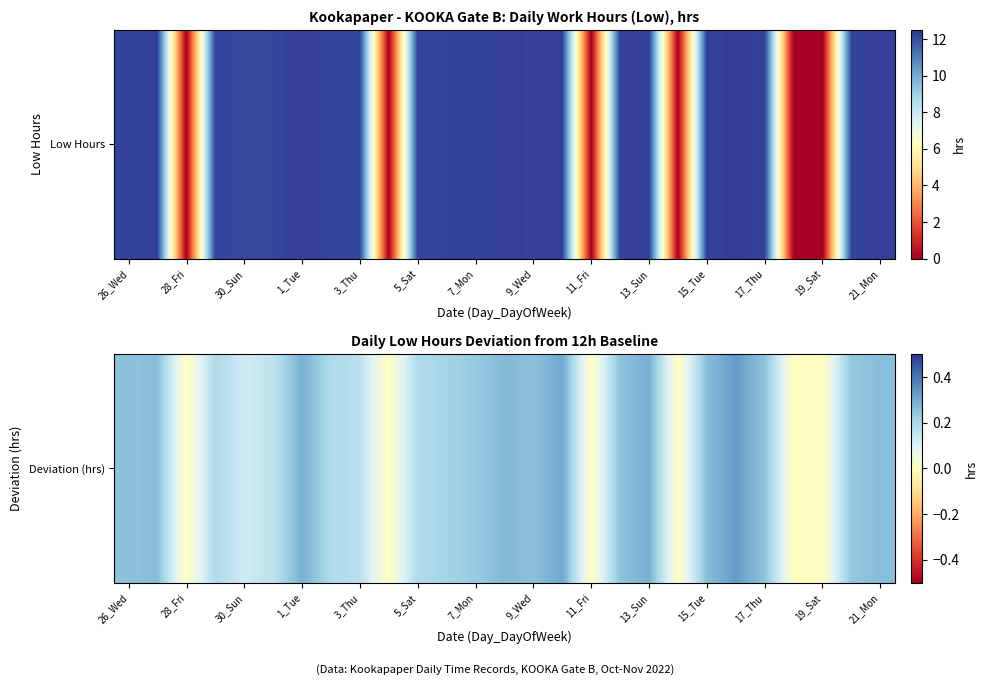

What is the average value?

0.2